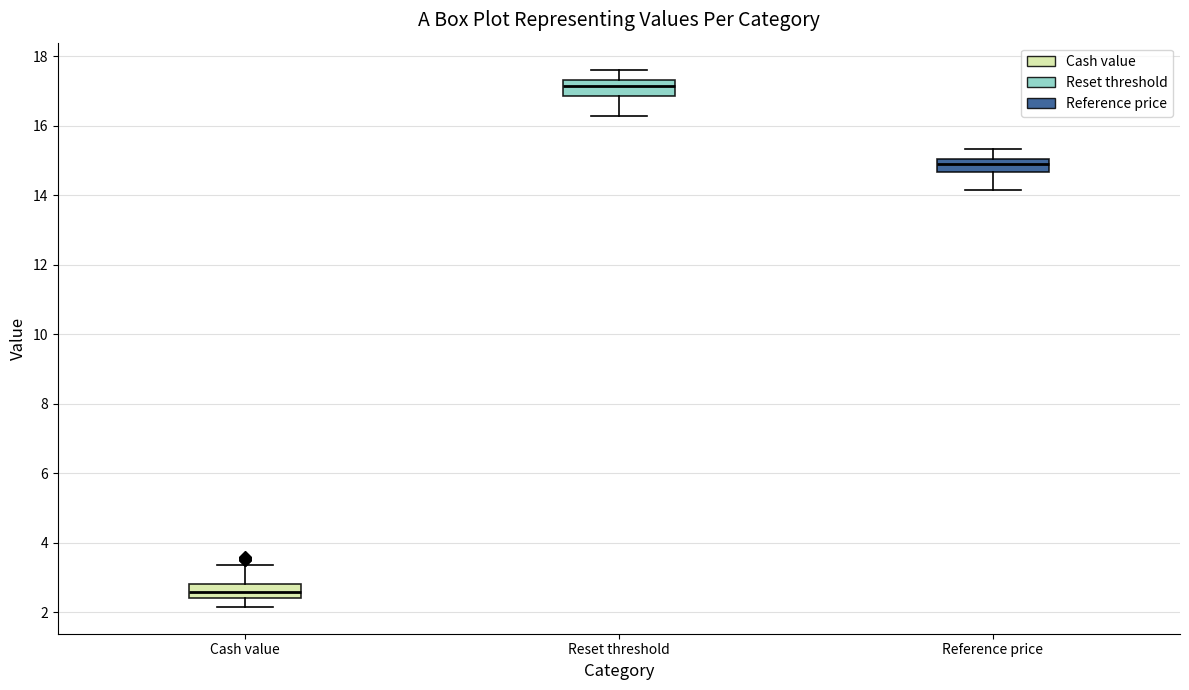

Which box's median line is the highest?

Reset threshold